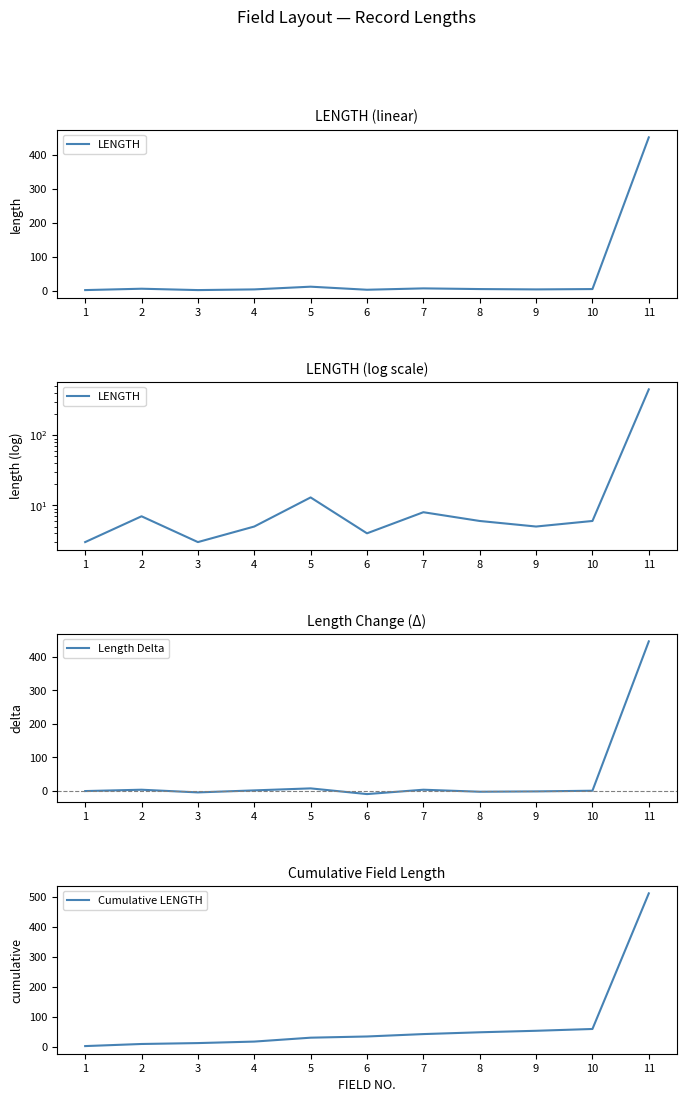

The Cumulative LENGTH series shows 8 at 5. True or false?

False